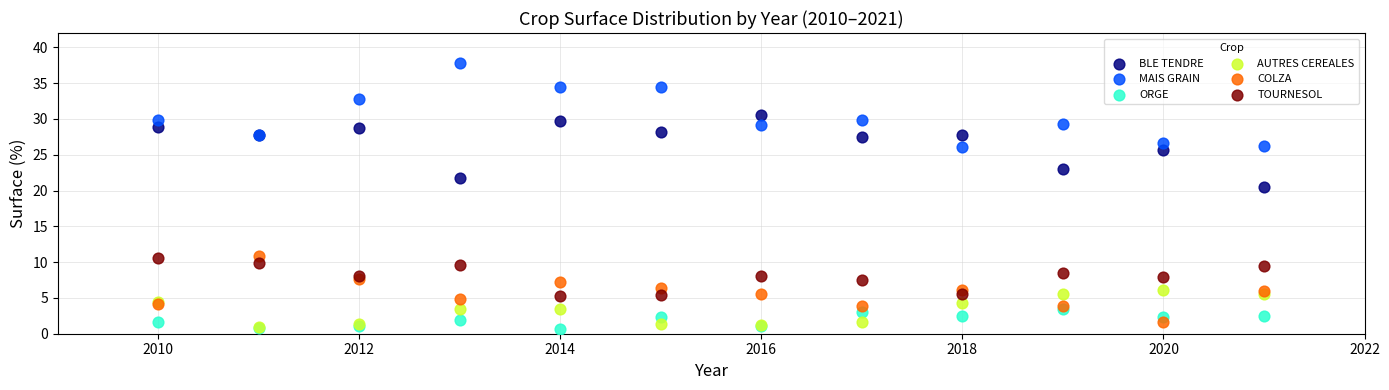

Across all series, what Y value is closest to 19?

20.5